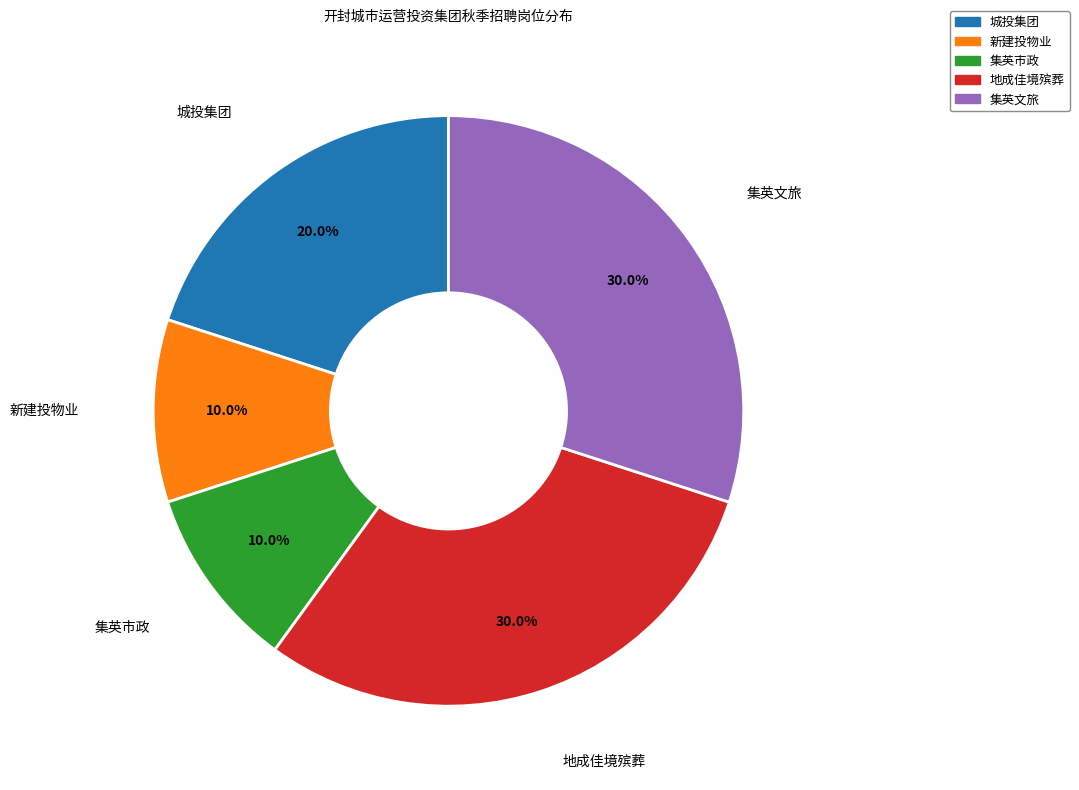

How many slices are in this pie chart?

5